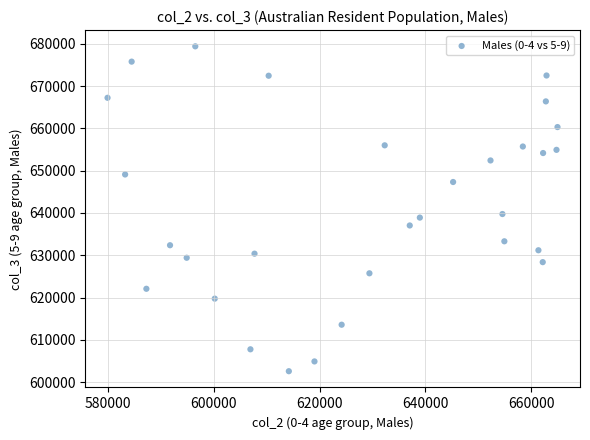

What is the range of Y values (max minus min)?

76849